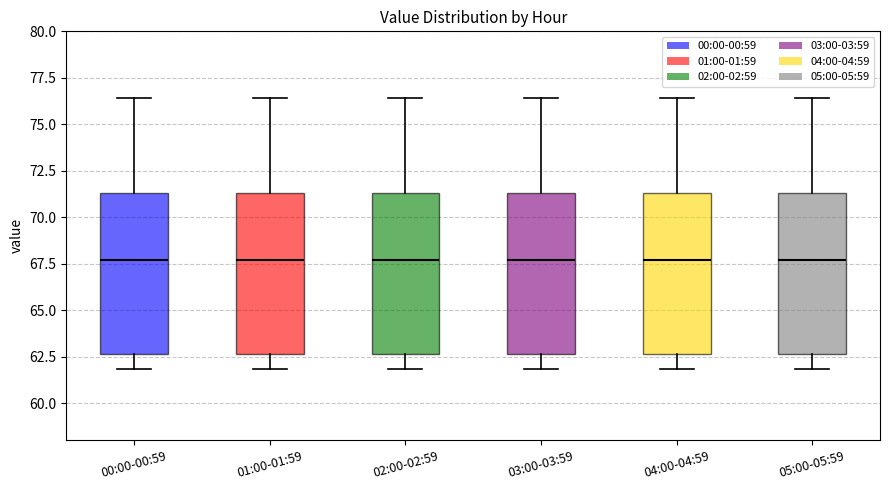

Where is the upper edge of the box for 02:00-02:59 on the y-axis? The values are not printed on the chart, so give them approximately, as read against the axis.

71.5